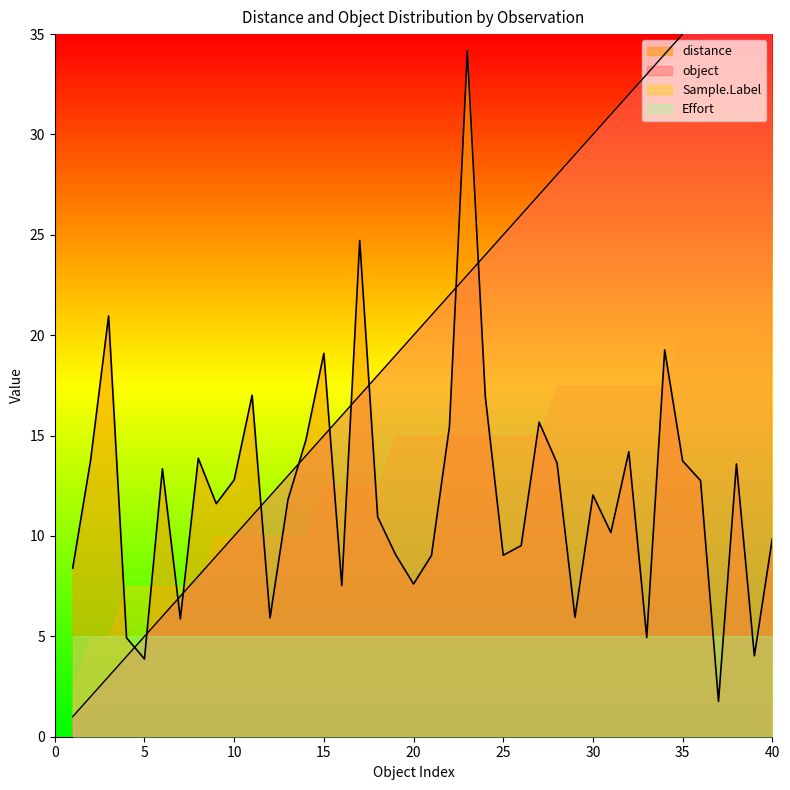

At how many categories does at least one series exceed 5?

38